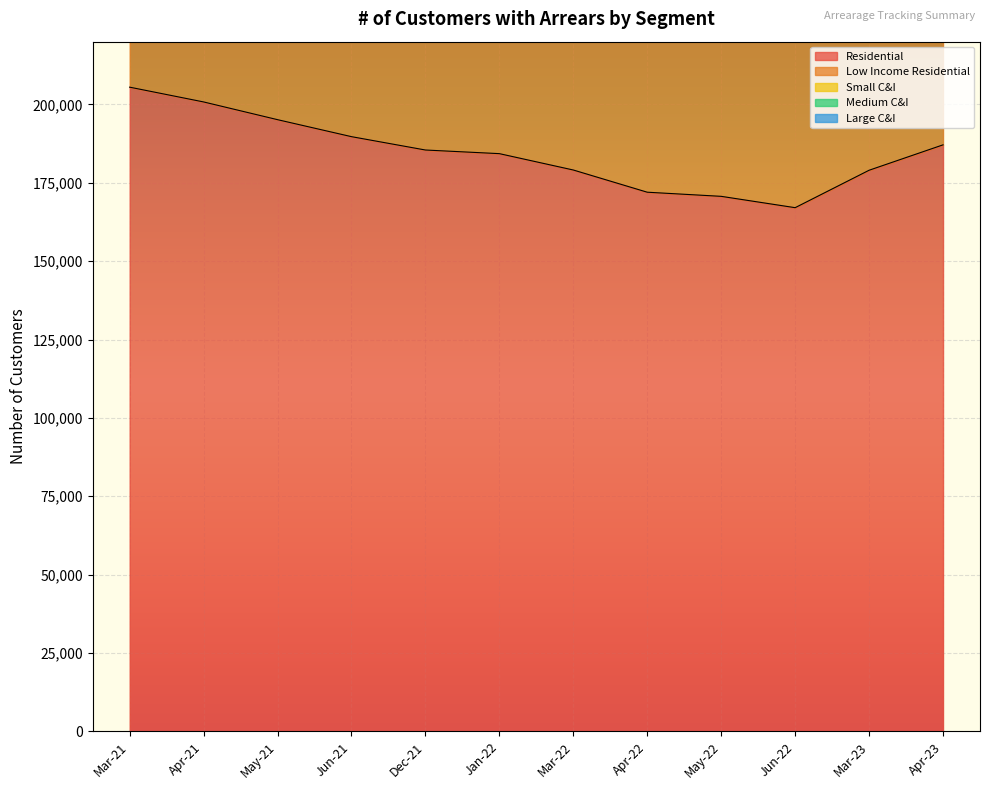

What is the spread (max minus min) of values at May-22?

170159